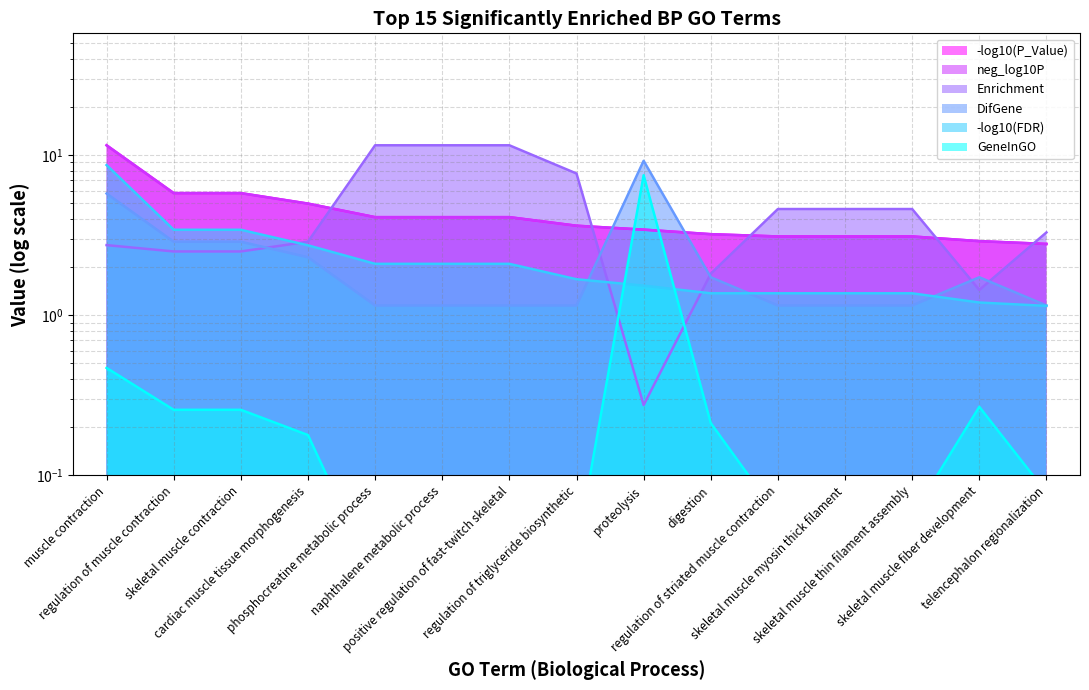

List the labels in order of Enrichment value, largest first.

phosphocreatine metabolic process, naphthalene metabolic process, positive regulation of fast-twitch skeletal, regulation of triglyceride biosynthetic, regulation of striated muscle contraction, skeletal muscle myosin thick filament, skeletal muscle thin filament assembly, telencephalon regionalization, cardiac muscle tissue morphogenesis, muscle contraction, regulation of muscle contraction, skeletal muscle contraction, digestion, skeletal muscle fiber development, proteolysis